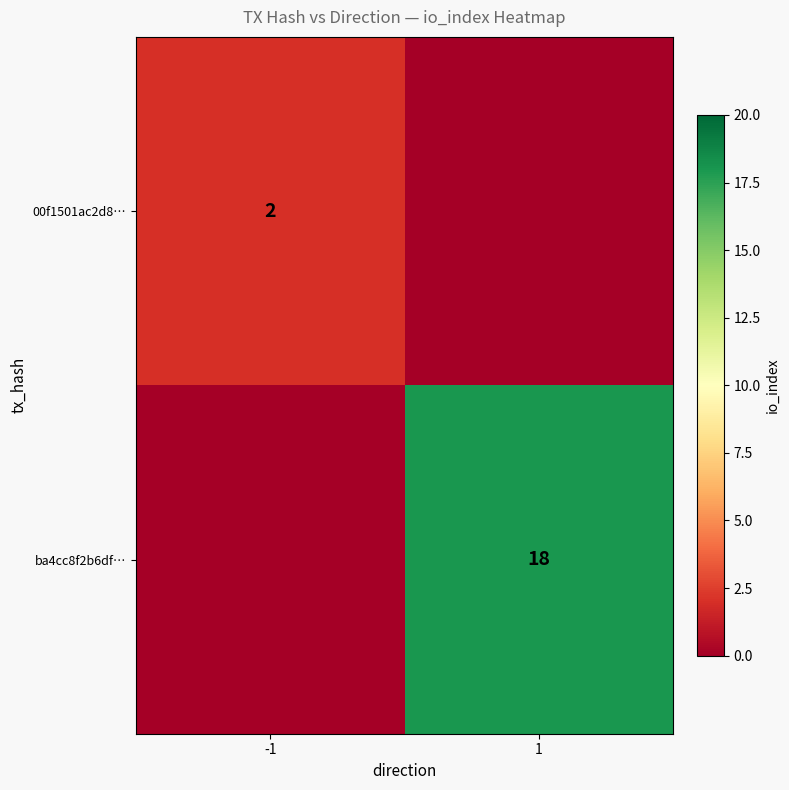

The value of 00f1501ac2d8… at -1 is 2. True or false?

True